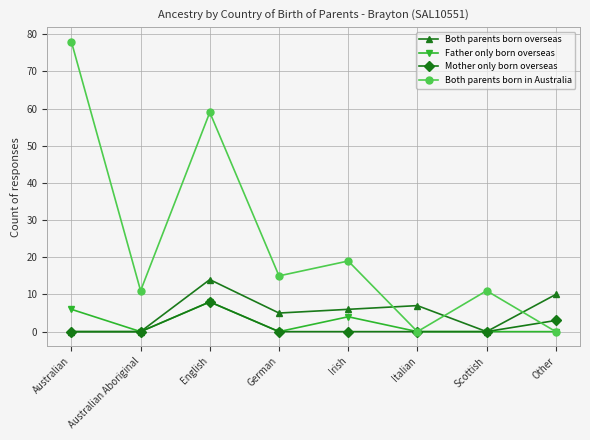

What is the label of the 4th point from the right?

Irish